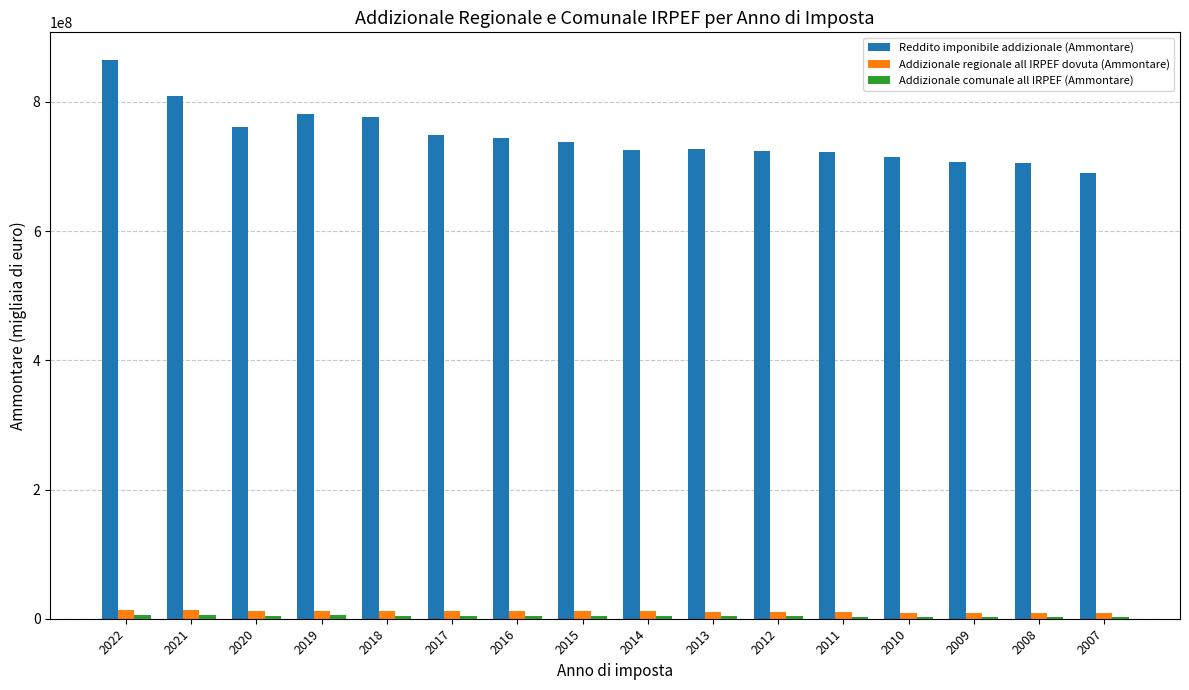

What is the highest value of the Reddito imponibile addizionale (Ammontare) series?

864380350.0